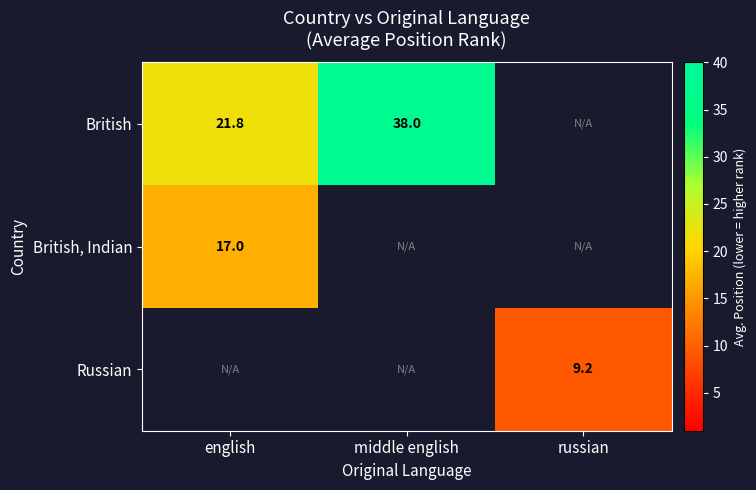

The value of British at middle english is 38.0. True or false?

True